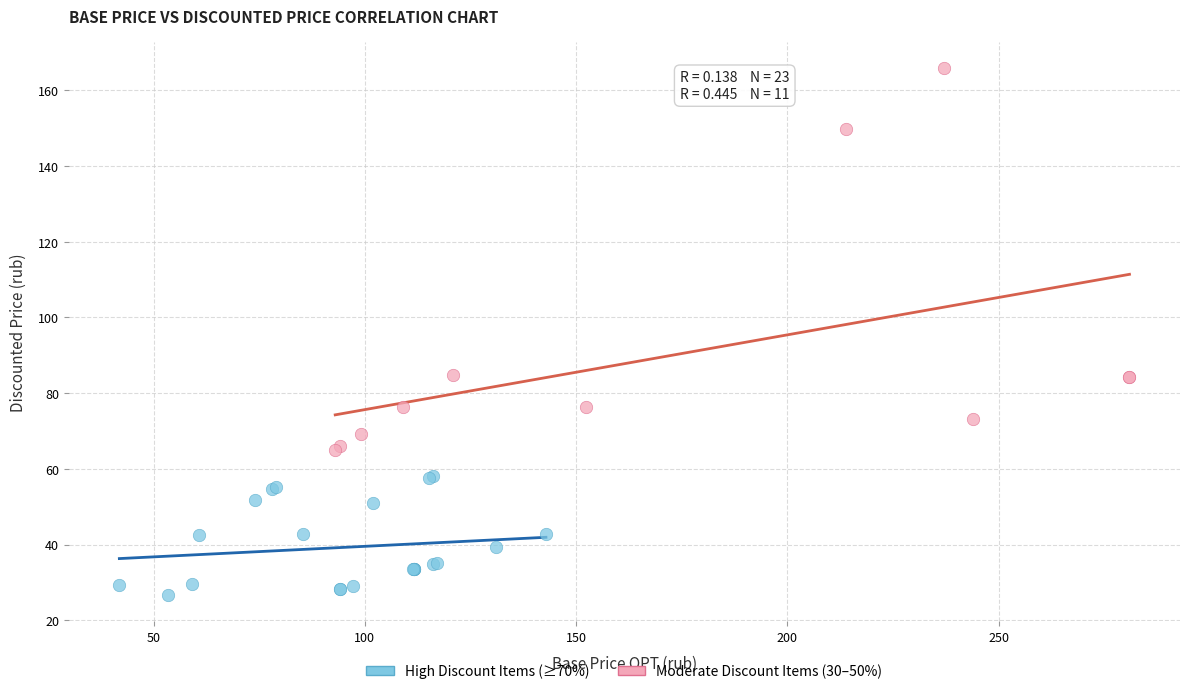

Which series reaches the maximum Y coordinate?

Moderate Discount Items (30–50%)